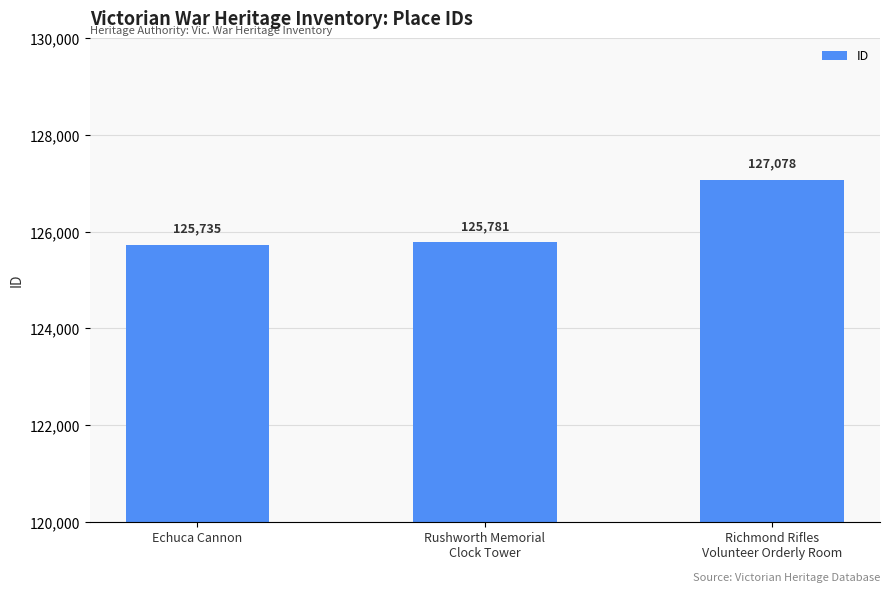

What is the average value?

126198